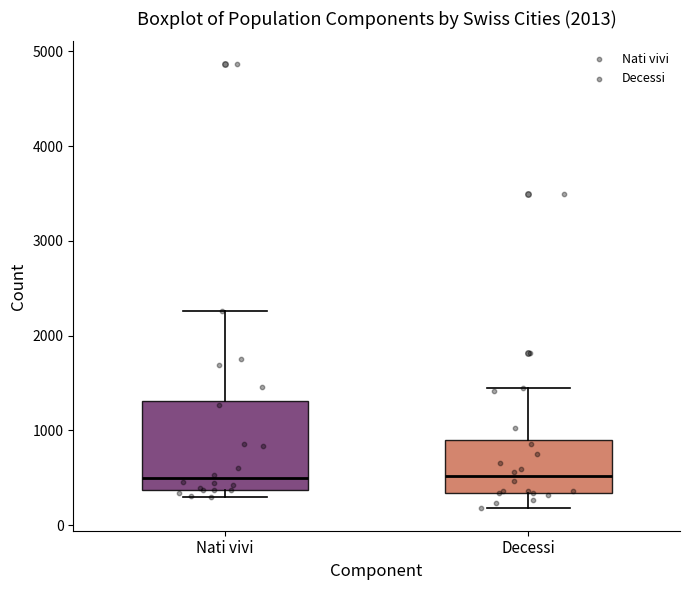

Comparing the boxes themselves (not the whiskers), which one is the tallest?

Nati vivi